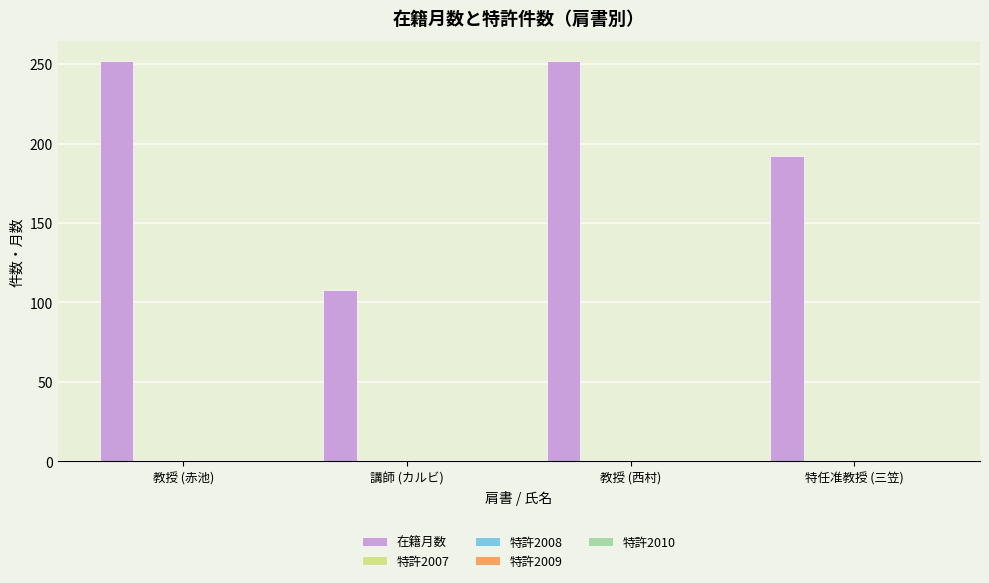

What is the greatest value displayed?

252